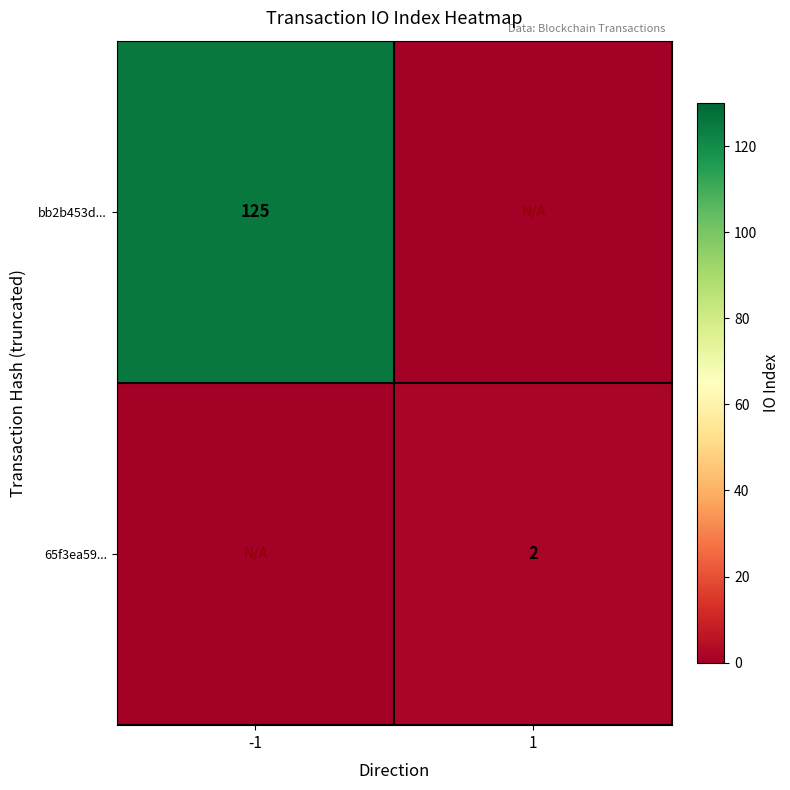

The 65f3ea59... series shows 3 at 1. True or false?

False